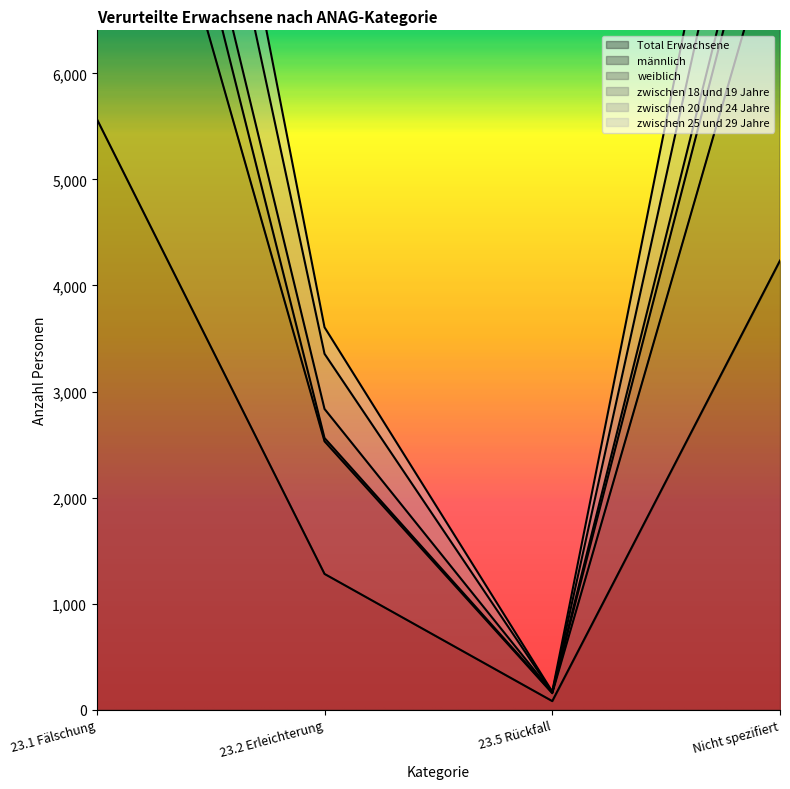

Where is Total Erwachsene nearest to the value 2826?

Nicht spezifiert